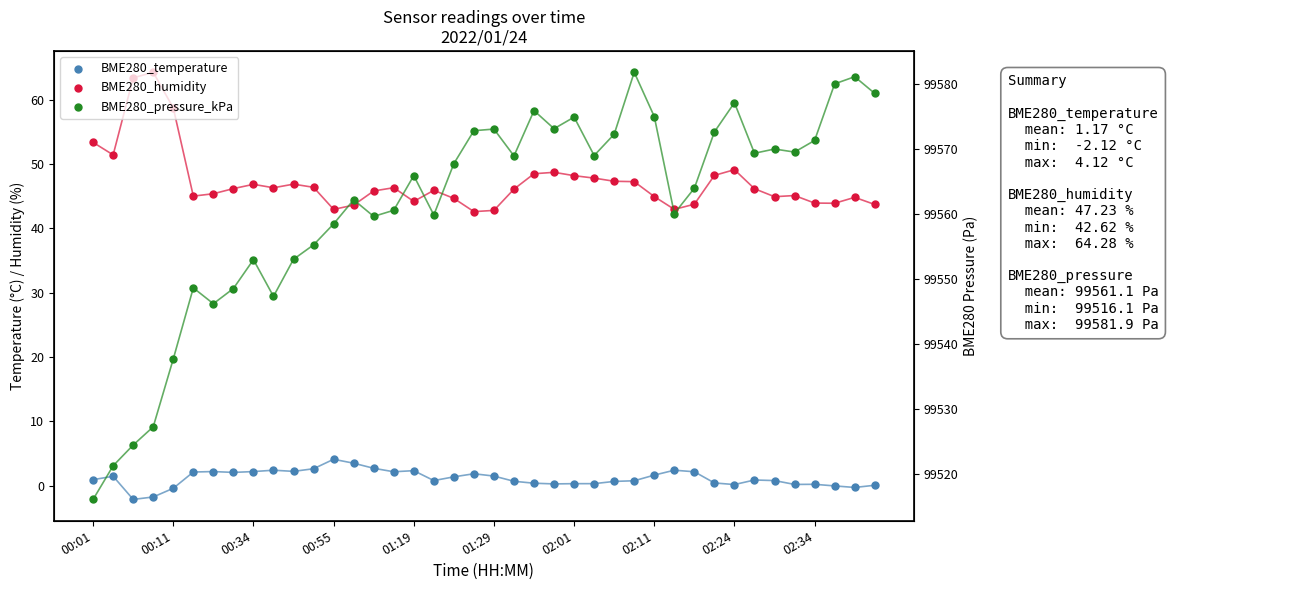

Which series has the largest total across all categories?

BME280_pressure_kPa